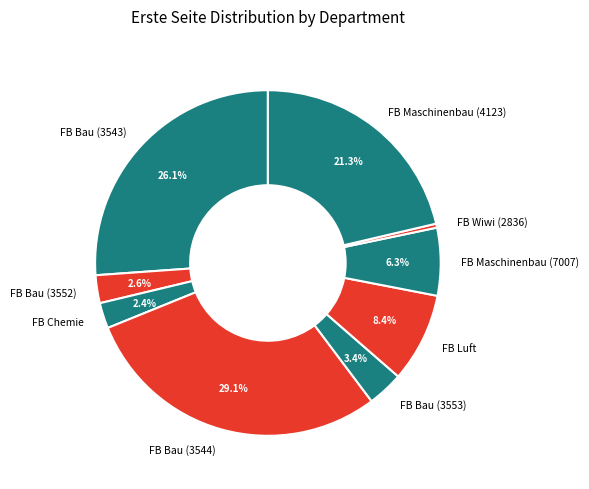

Which category has the biggest portion of the pie?

FB Bau (3544)